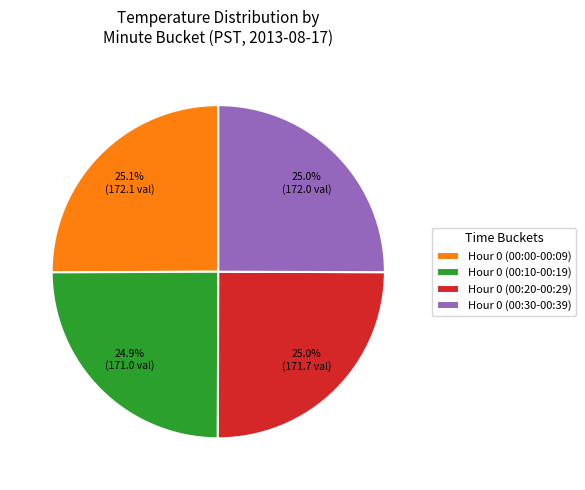

Is Hour 0 (00:30-00:39) the majority of the pie?

No